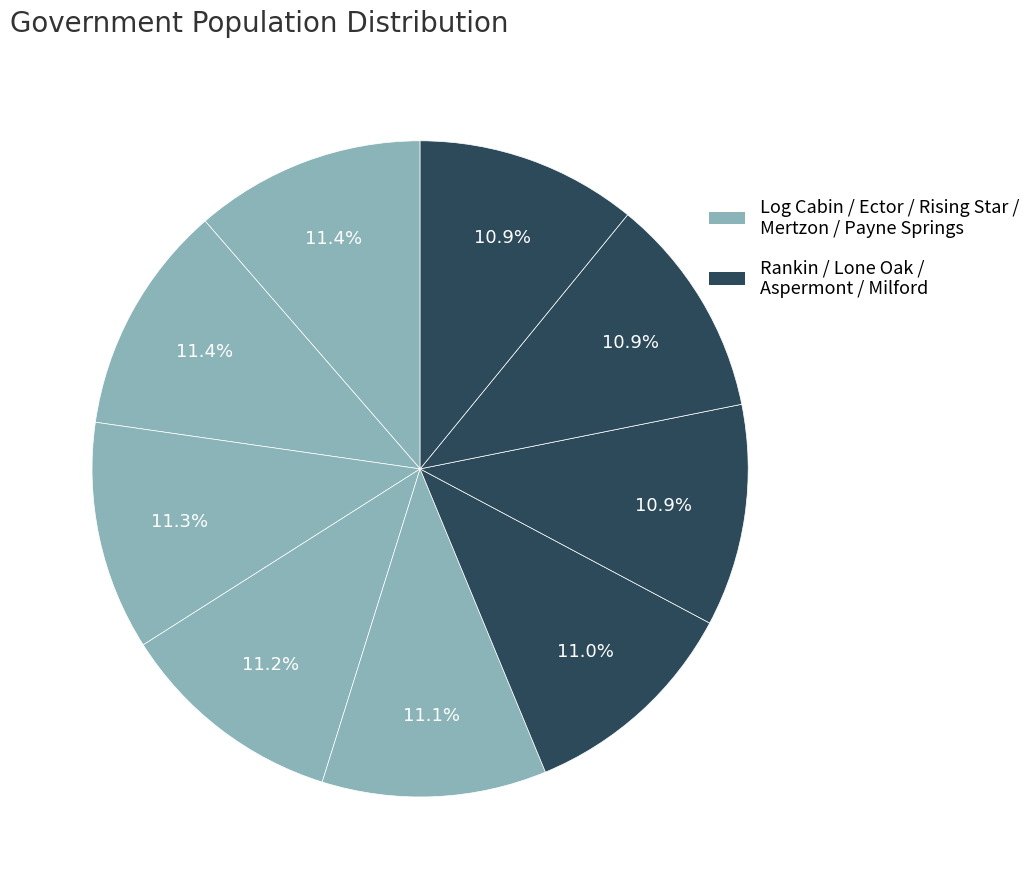

Count the number of slices in the pie.

9